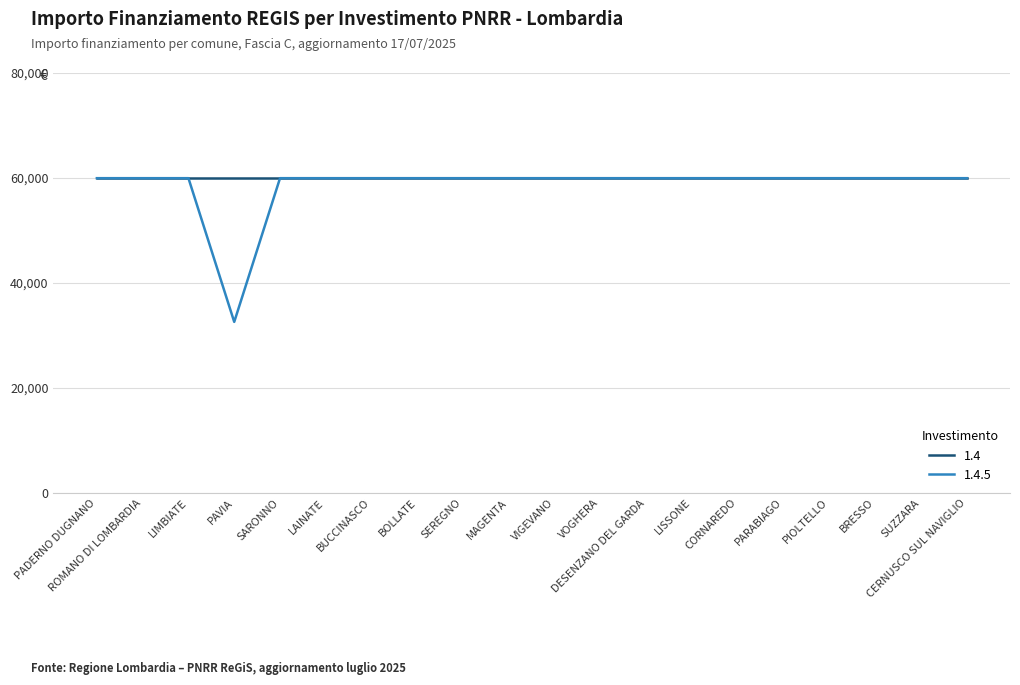

What is the total value across all series at PADERNO DUGNANO?

119932